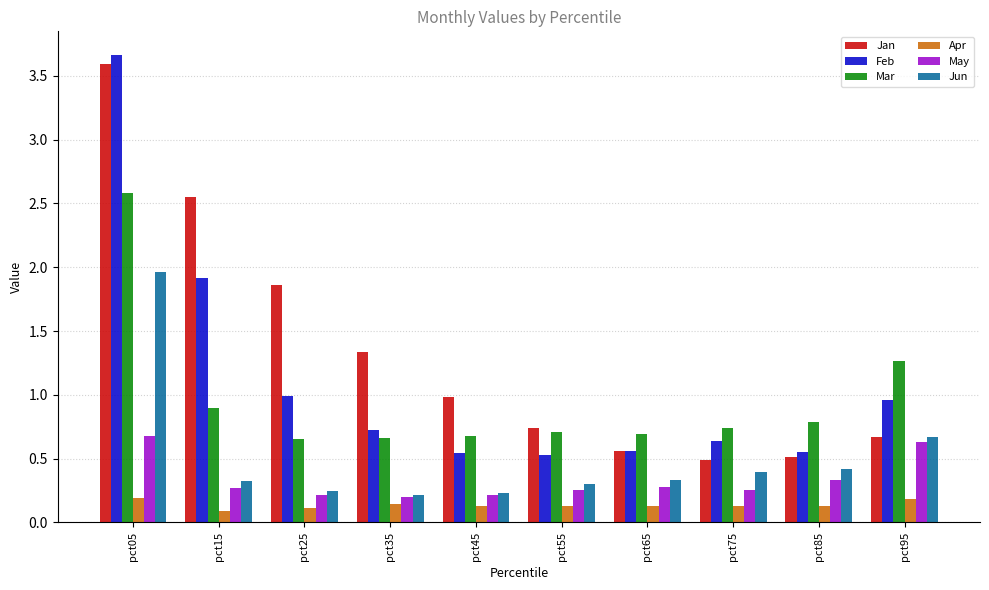

At which label is Jun closest to 1?

pct95